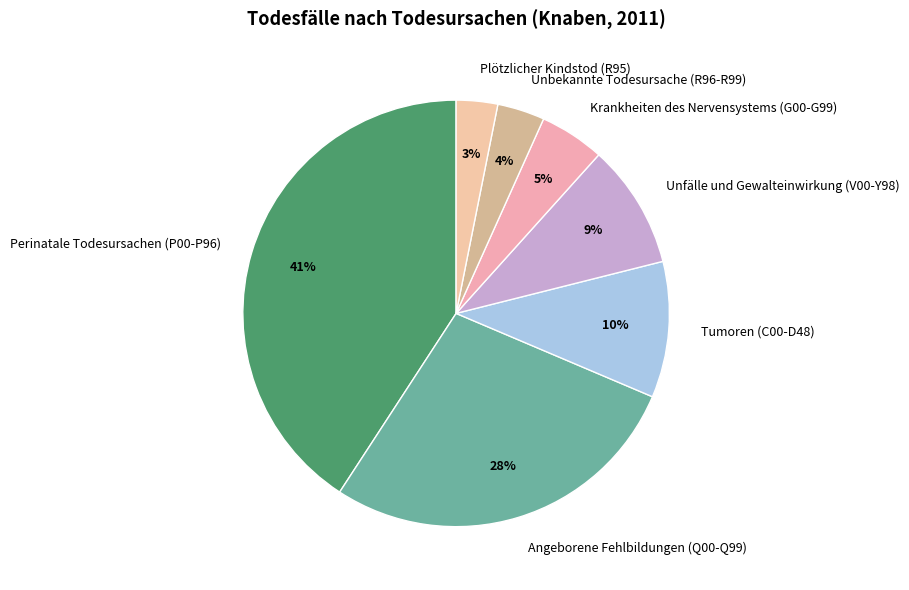

Do Perinatale Todesursachen (P00-P96) and Krankheiten des Nervensystems (G00-G99) together represent more than half of the pie?

No